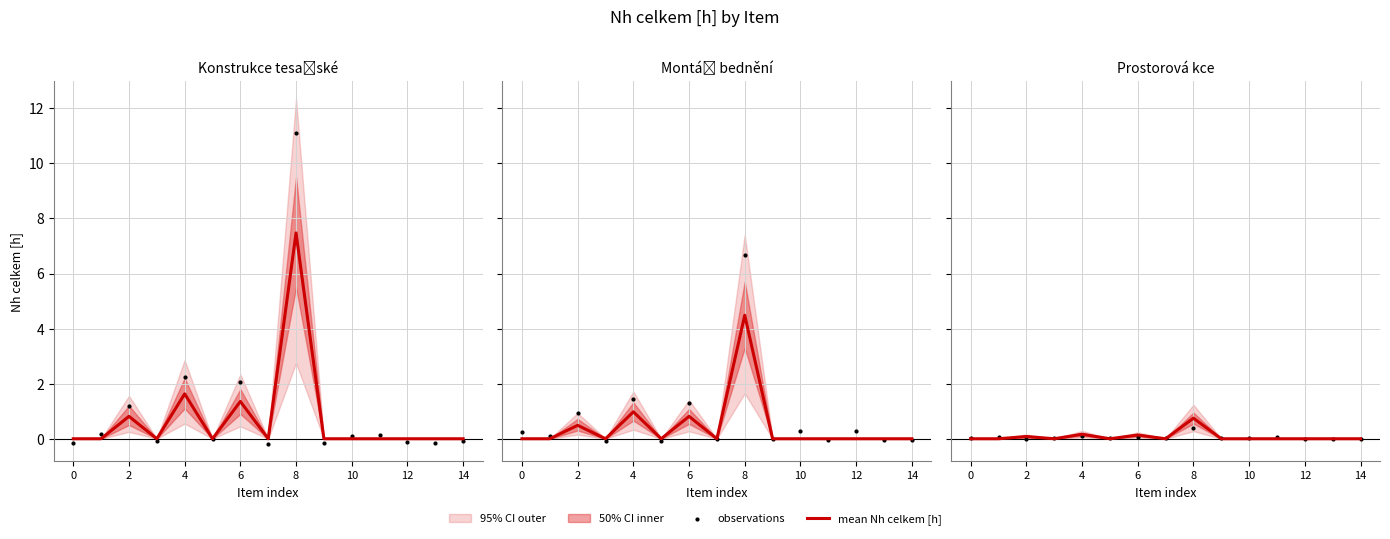

Which series has the widest spread of Y values?

mean Nh celkem [h]